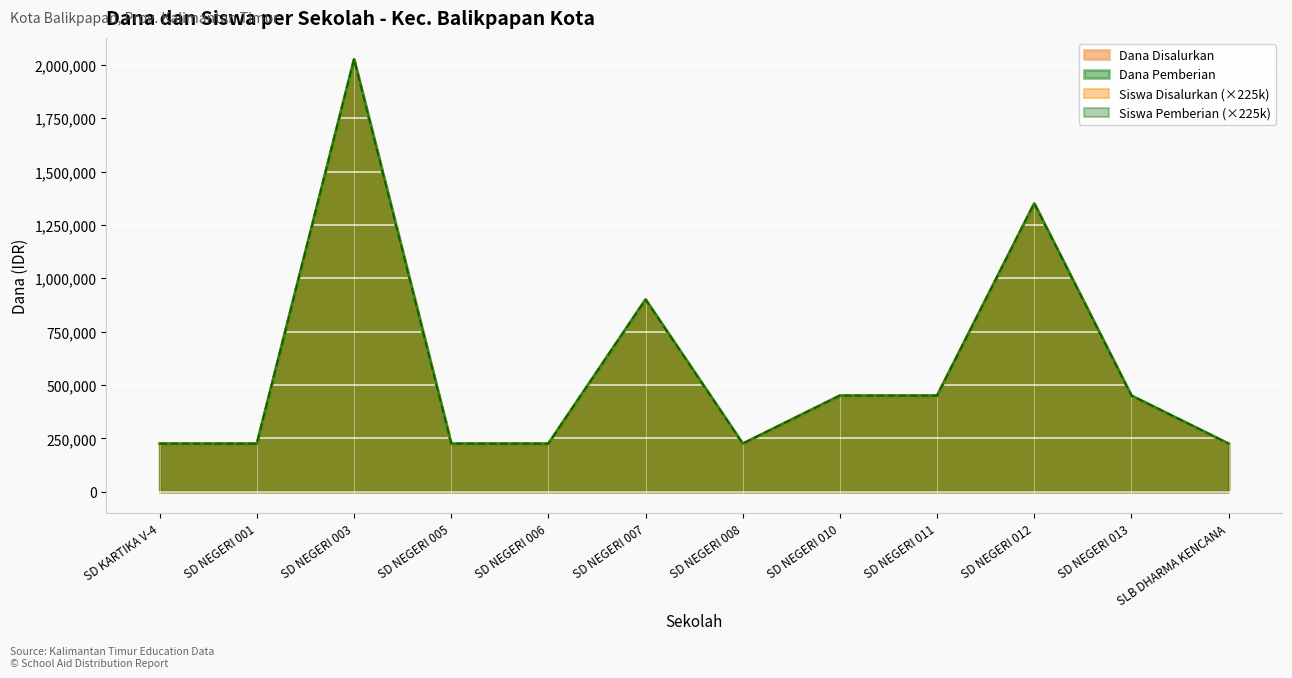

Reading right to left, what are all the values shown in this chart?

Dana Disalurkan: SLB DHARMA KENCANA=225000	SD NEGERI 013=450000	SD NEGERI 012=1350000	SD NEGERI 011=450000	SD NEGERI 010=450000	SD NEGERI 008=225000	SD NEGERI 007=900000	SD NEGERI 006=225000	SD NEGERI 005=225000	SD NEGERI 003=2025000	SD NEGERI 001=225000	SD KARTIKA V-4=225000
Dana Pemberian: SLB DHARMA KENCANA=225000	SD NEGERI 013=450000	SD NEGERI 012=1350000	SD NEGERI 011=450000	SD NEGERI 010=450000	SD NEGERI 008=225000	SD NEGERI 007=900000	SD NEGERI 006=225000	SD NEGERI 005=225000	SD NEGERI 003=2025000	SD NEGERI 001=225000	SD KARTIKA V-4=225000
Siswa Disalurkan: SLB DHARMA KENCANA=225000	SD NEGERI 013=450000	SD NEGERI 012=1350000	SD NEGERI 011=450000	SD NEGERI 010=450000	SD NEGERI 008=225000	SD NEGERI 007=900000	SD NEGERI 006=225000	SD NEGERI 005=225000	SD NEGERI 003=2025000	SD NEGERI 001=225000	SD KARTIKA V-4=225000
Siswa Pemberian: SLB DHARMA KENCANA=225000	SD NEGERI 013=450000	SD NEGERI 012=1350000	SD NEGERI 011=450000	SD NEGERI 010=450000	SD NEGERI 008=225000	SD NEGERI 007=900000	SD NEGERI 006=225000	SD NEGERI 005=225000	SD NEGERI 003=2025000	SD NEGERI 001=225000	SD KARTIKA V-4=225000